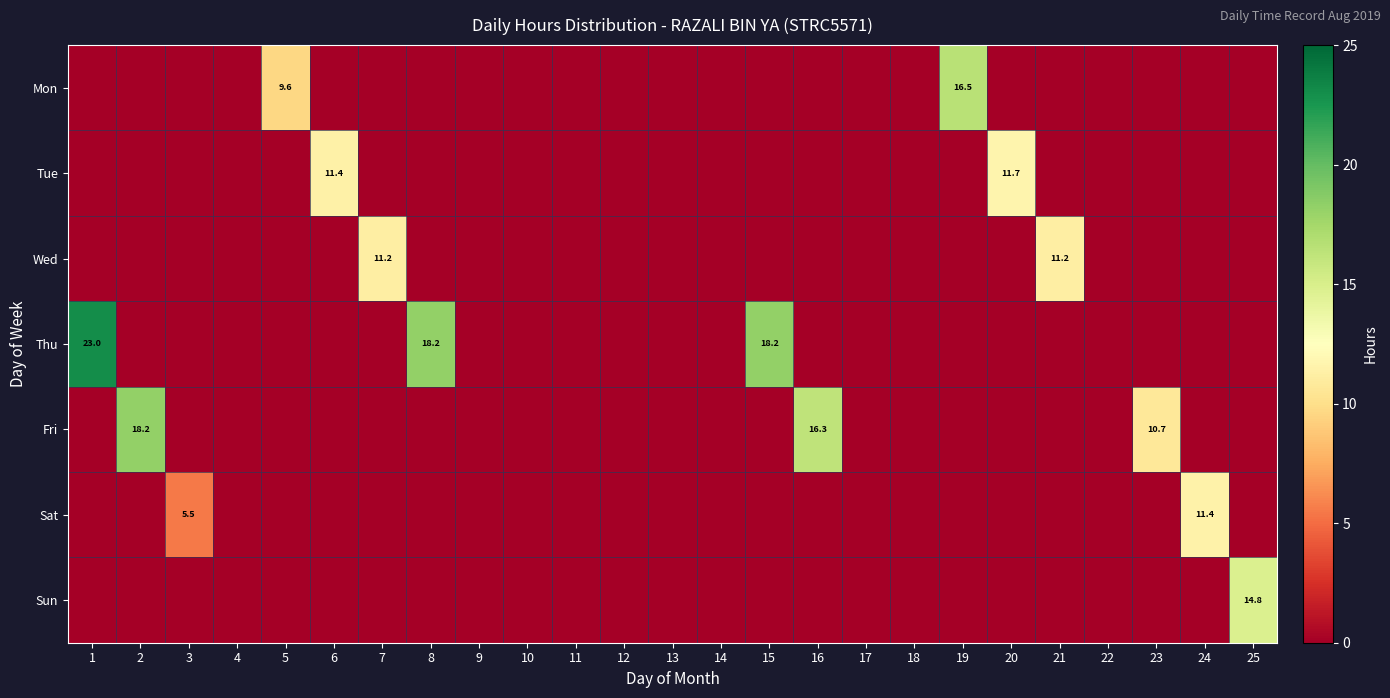

Rank the series by their maximum value, from lowest to highest.

Wed, Sat, Tue, Sun, Mon, Fri, Thu